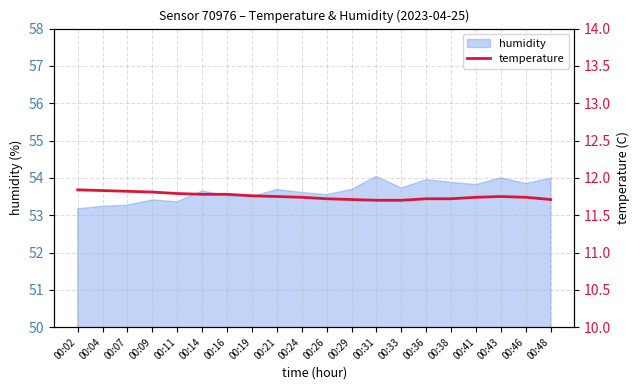

How many lines are shown in the chart?

1